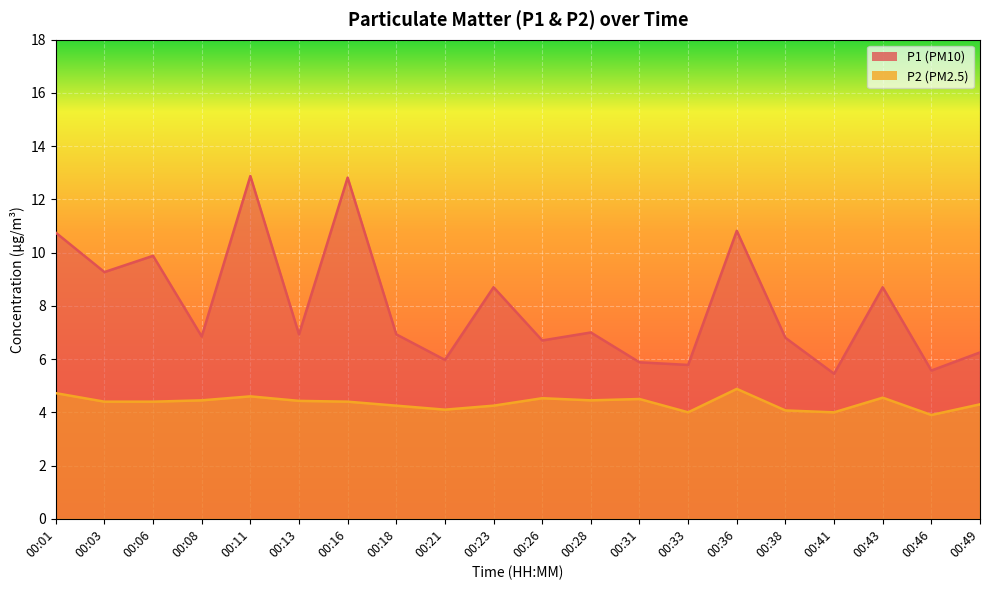

What is the value of the P2 point at the 8th from the left?

4.2